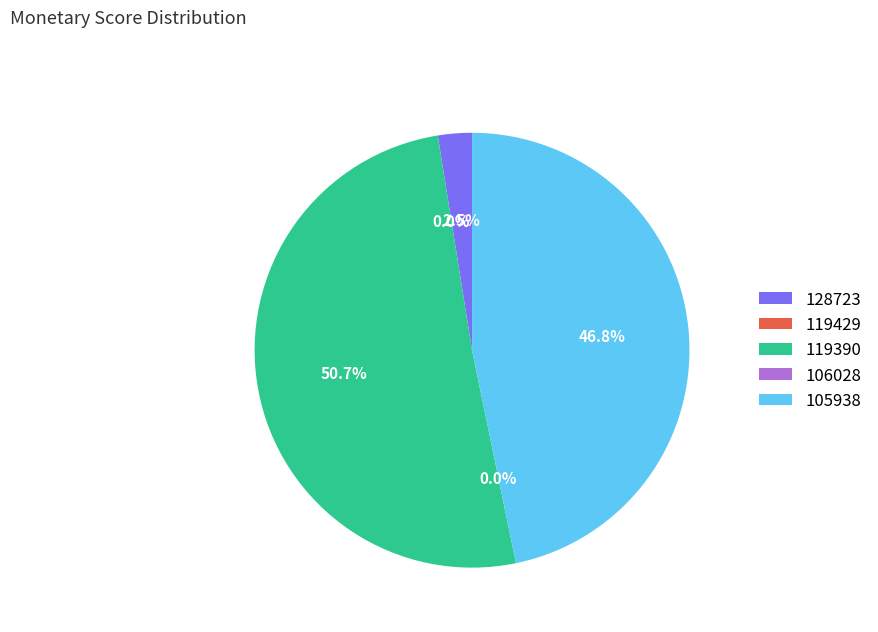

Which slice is the smallest?

106028